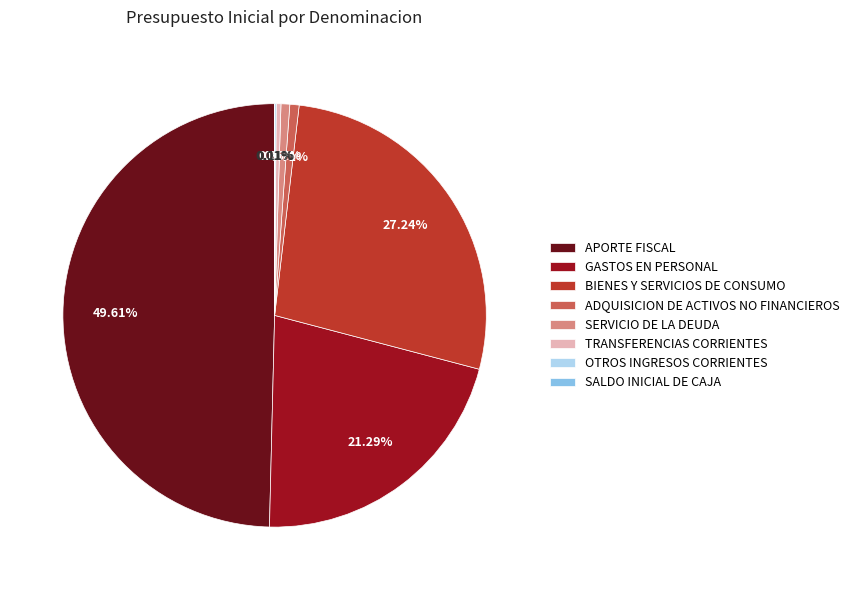

Is the sum of GASTOS EN PERSONAL and SERVICIO DE LA DEUDA greater than half?

No